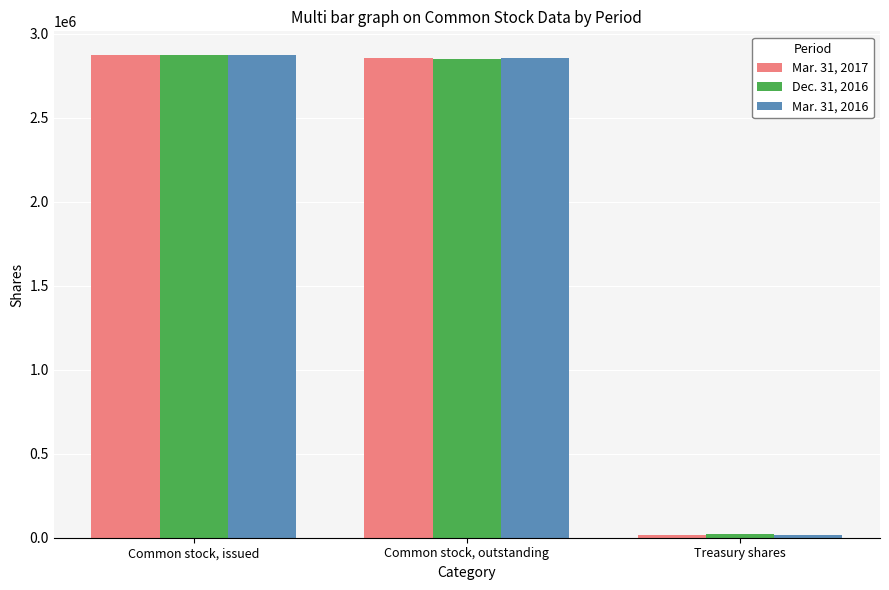

Which category has the lowest value in the Mar. 31, 2017 series?

Treasury shares